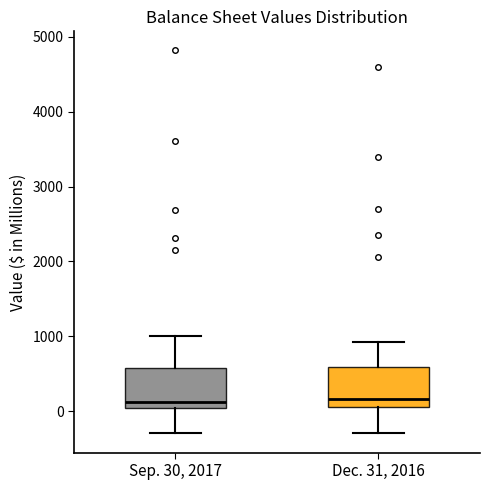

Reading left to right, read every box against the y-axis: the position of its median line, the range the box covers, and the ends of its whiskers. The values are not printed on the chart, so give them approximately, as read against the axis.

Sep. 30, 2017: median 100, box 0 to 600, whiskers -300 to 1000
Dec. 31, 2016: median 200, box 100 to 600, whiskers -300 to 900